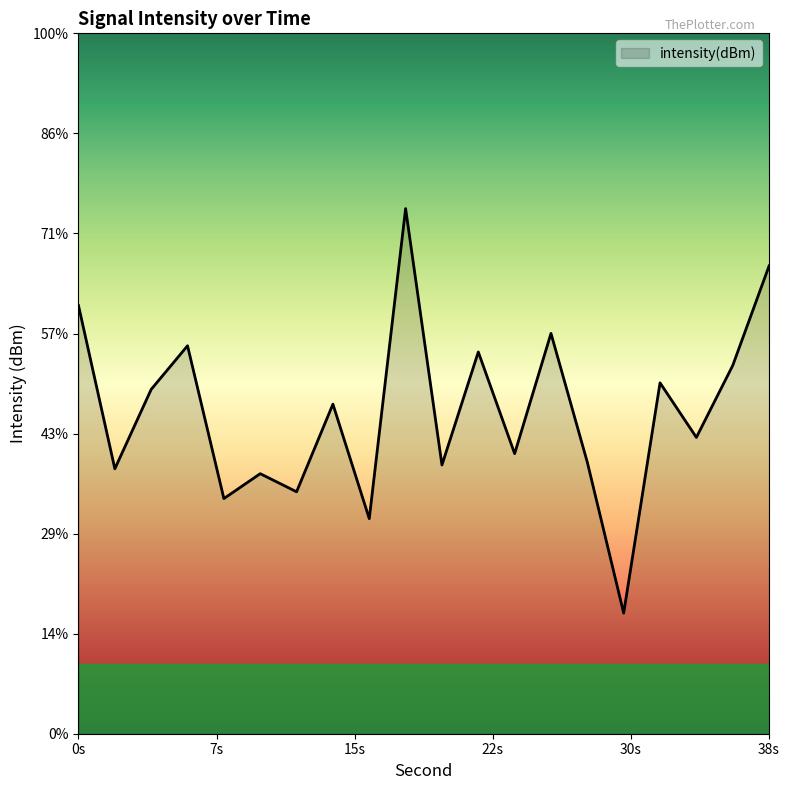

Which category has the lowest value across all series?

30